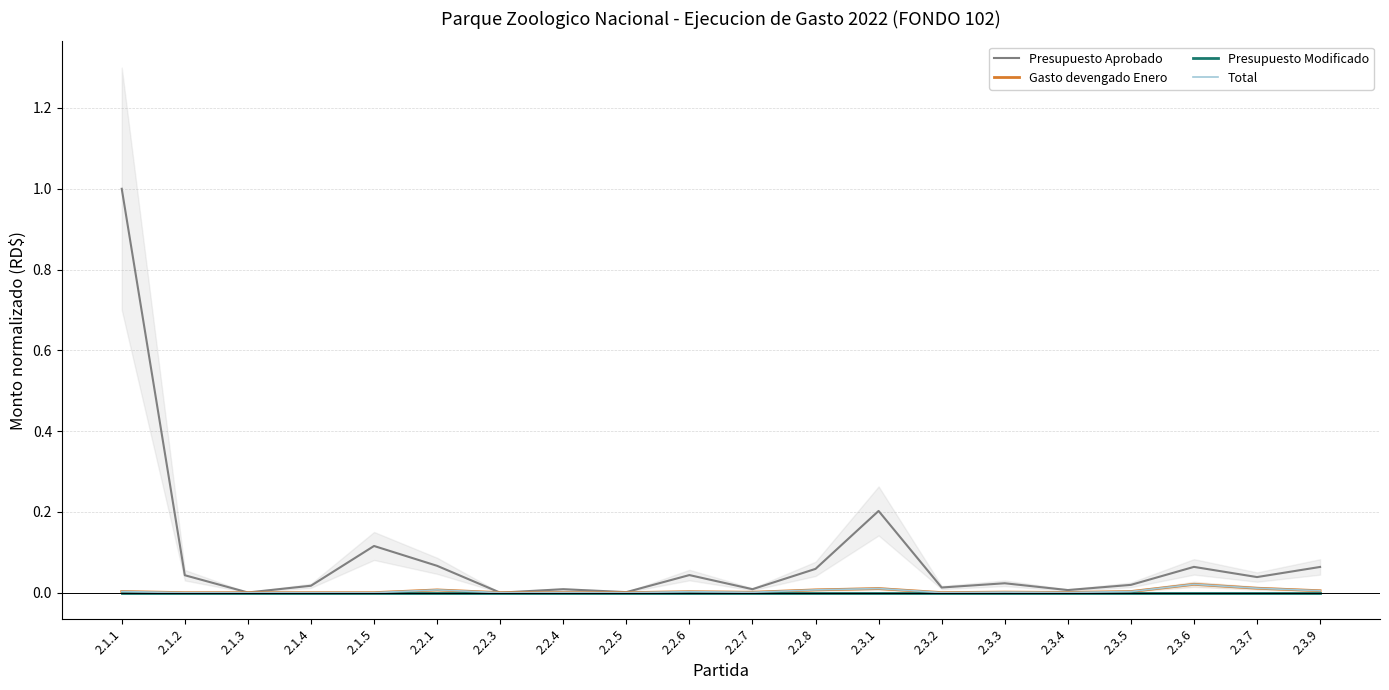

Is this an area chart (filled region under the line)?

No